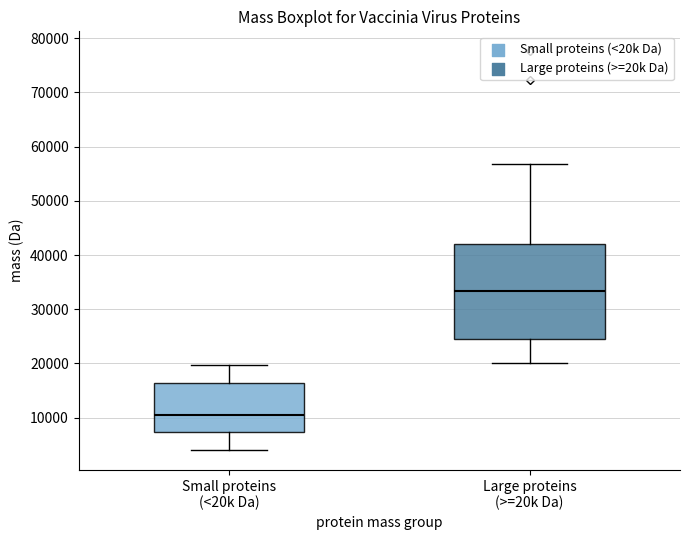

Reading left to right, transcribe this box plot: for each box, give where its median line is, the range the box spans, and where its two whiskers end, as read against the y-axis. The values are not printed on the chart, so give them approximately, as read against the axis.

Small proteins (<20k Da): median 11000, box 7000 to 16000, whiskers 4000 to 20000
Large proteins (>=20k Da): median 33000, box 25000 to 42000, whiskers 20000 to 57000